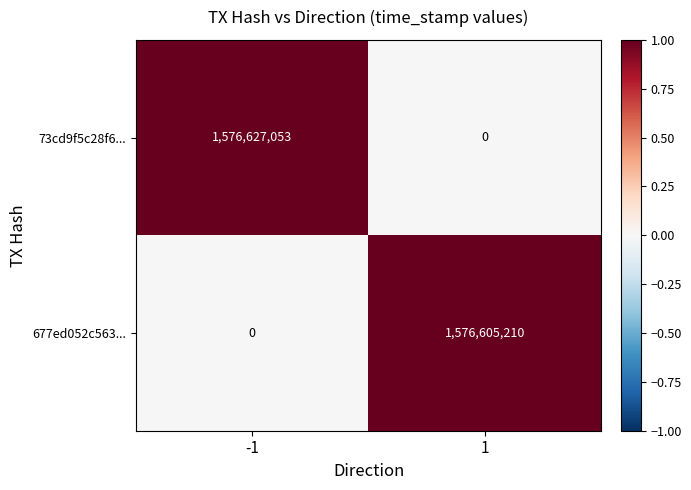

Which series has the widest spread of values?

73cd9f5c28f6...